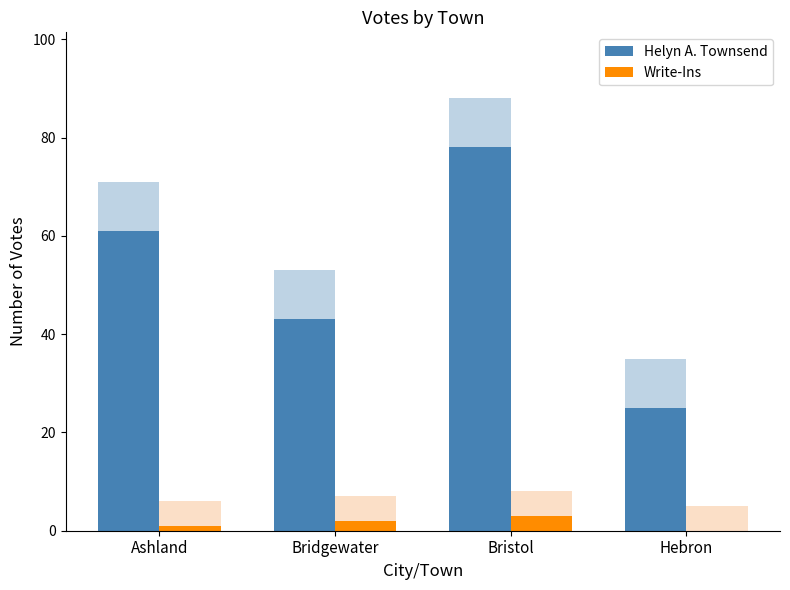

At which label does Helyn A. Townsend reach its peak?

Bristol